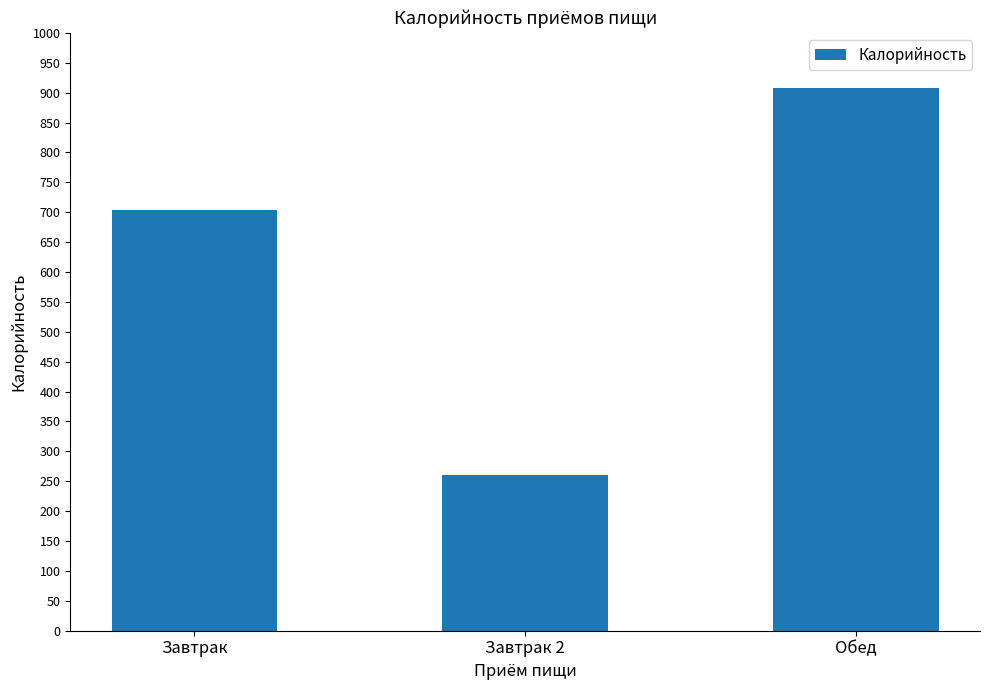

What is the label of the 1st bar from the right?

Обед